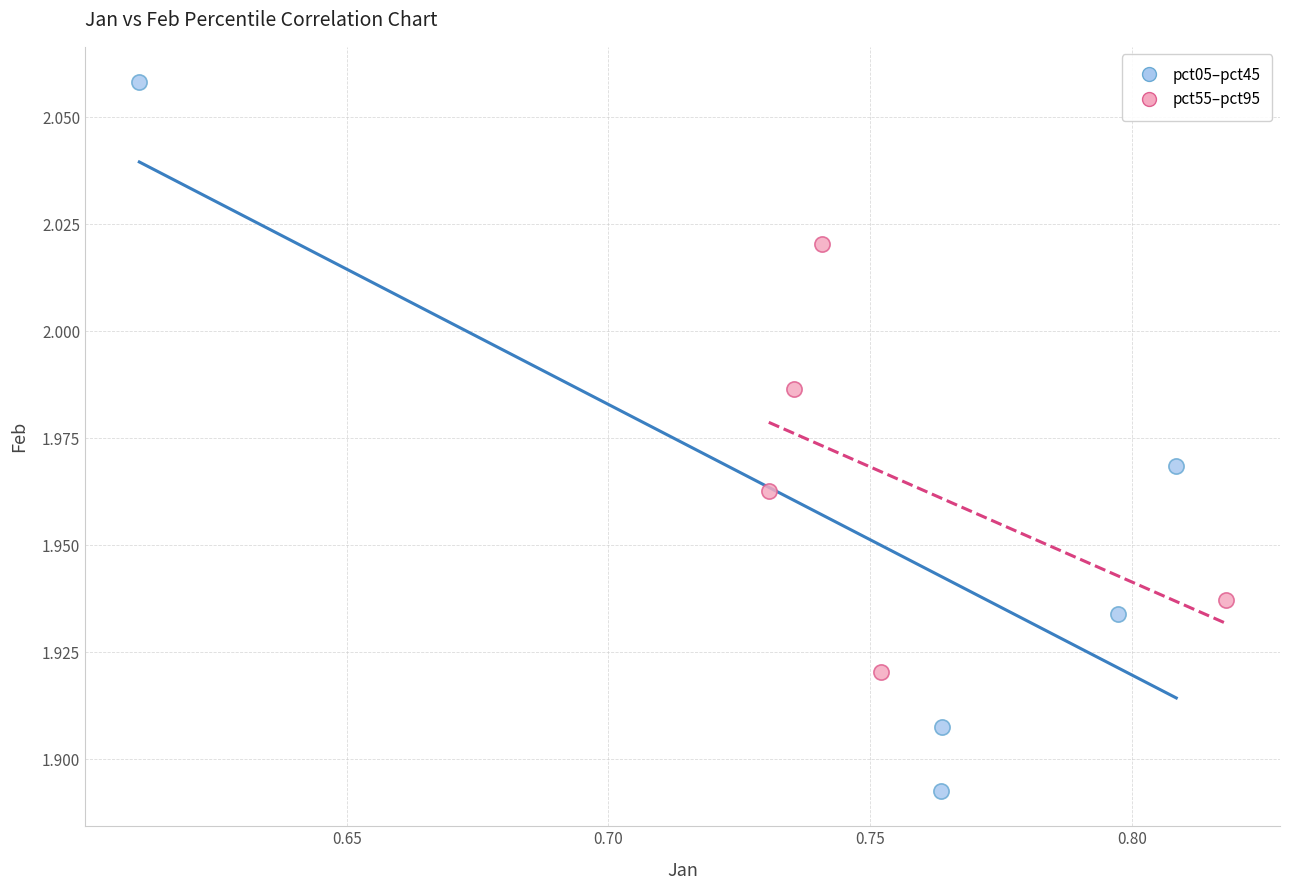

Which series reaches the maximum Y coordinate?

pct05–pct45